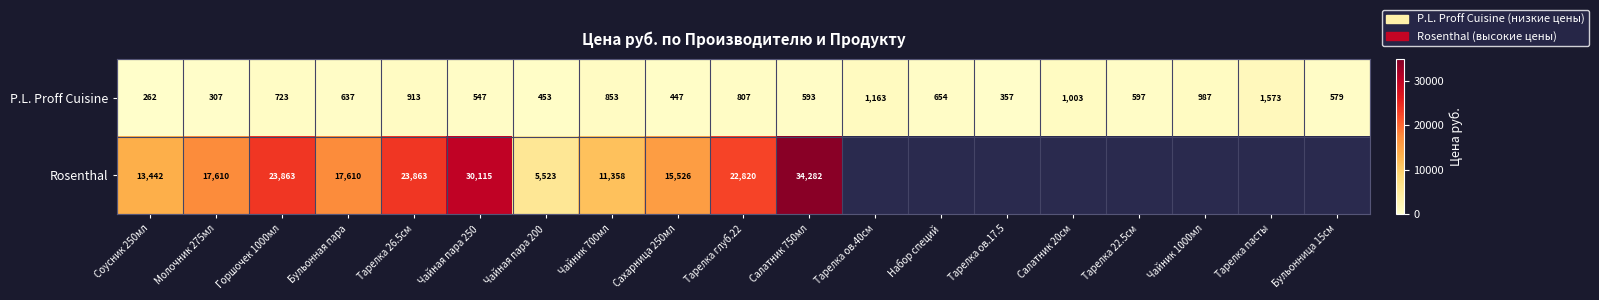

Which label corresponds to the largest value in the chart?

Салатник 750мл